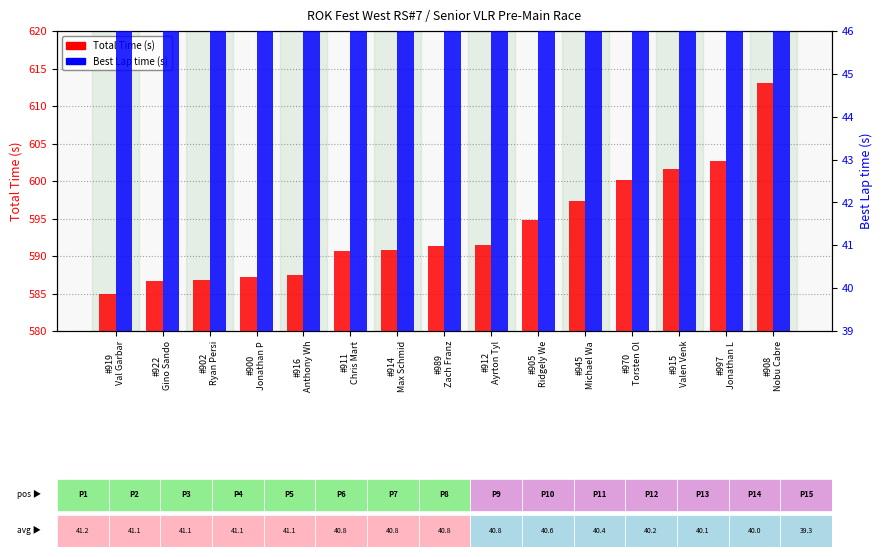

The Best Lap time series shows 53.8 at #905
Ridgely We. True or false?

True